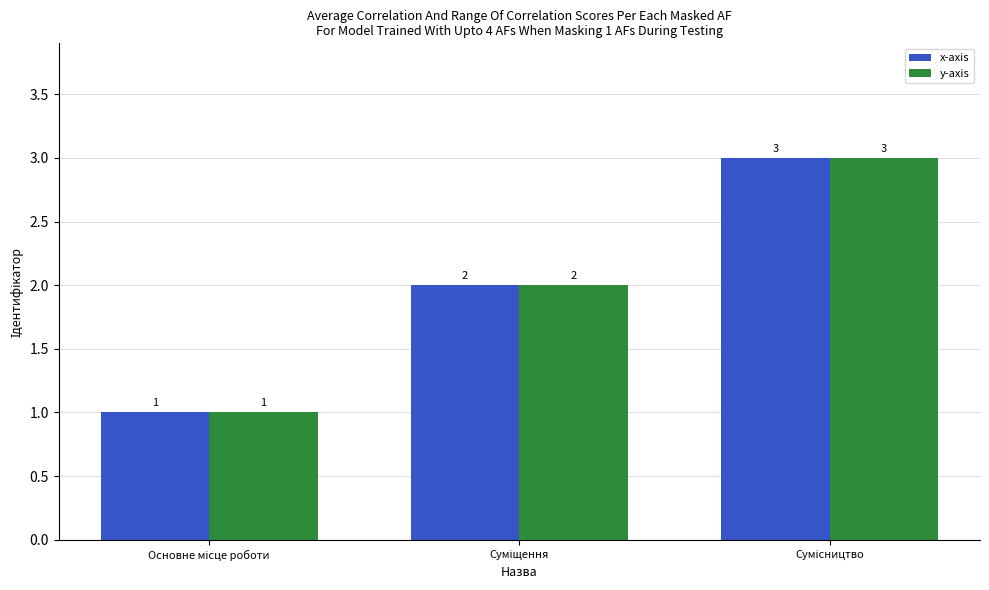

What is the sum of all y-axis values?

6